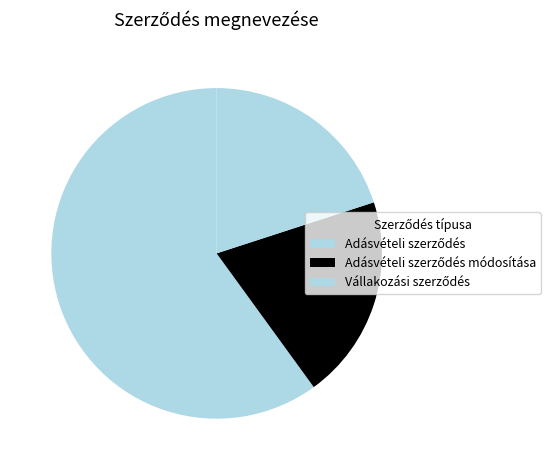

The Vállakozási szerződés slice represents 28% of the pie. True or false?

False